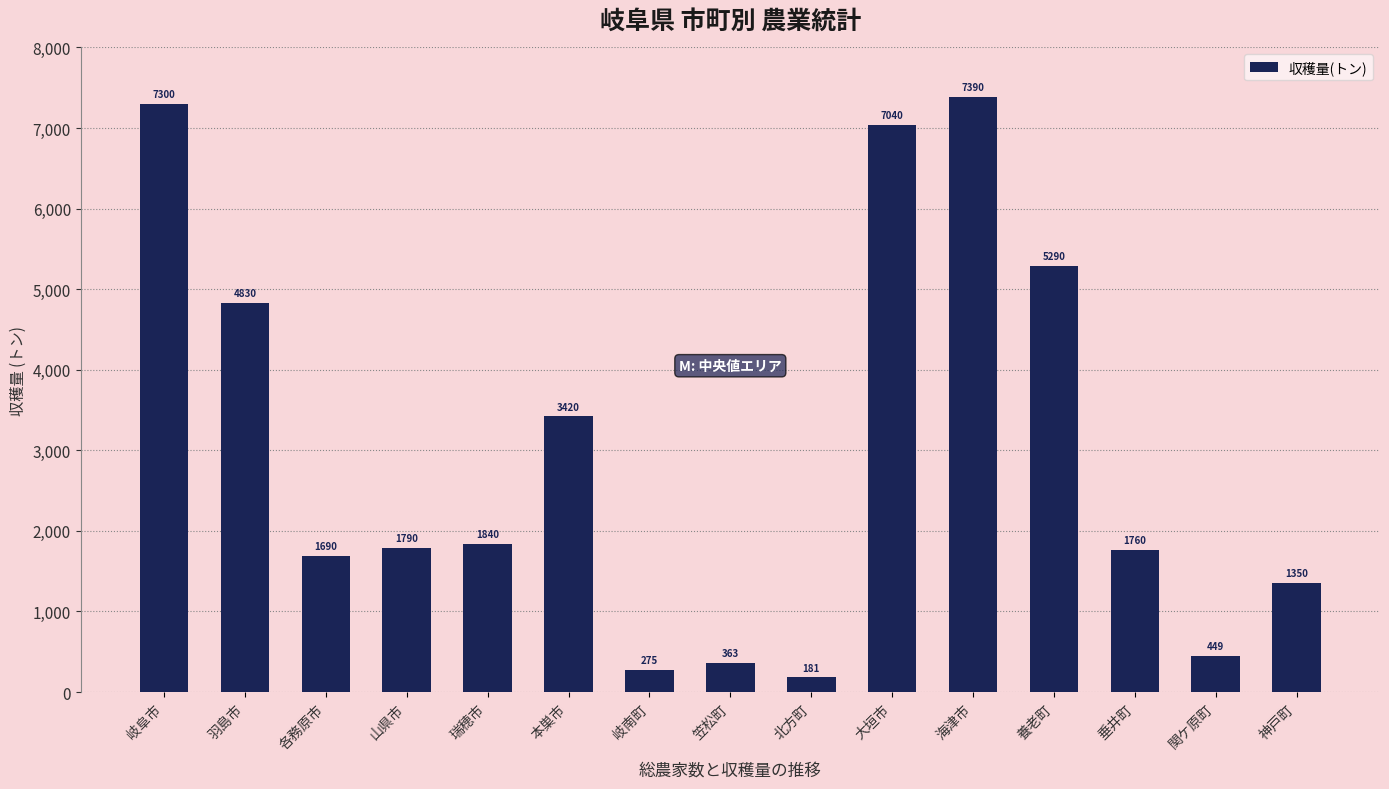

Reading left to right, what are all the values shown in this chart?

7300	4830	1690	1790	1840	3420	275	363	181	7040	7390	5290	1760	449	1350